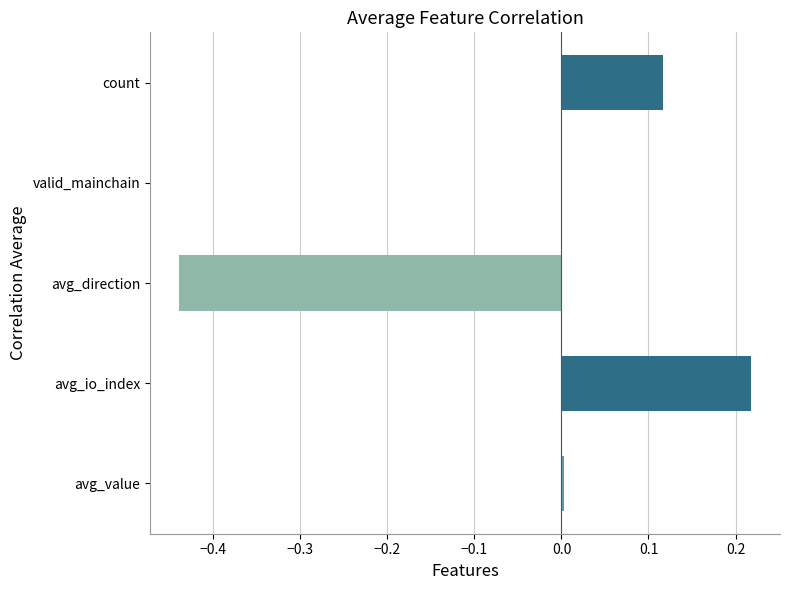

What is the change in value from avg_io_index to avg_direction?

-0.7